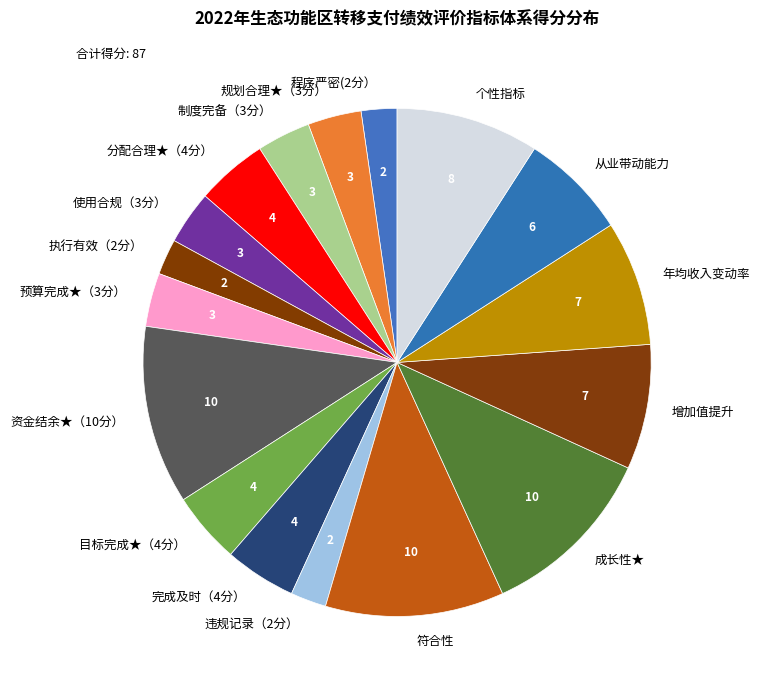

Is the sum of 程序严密(2分） and 分配合理★（4分） greater than half?

No